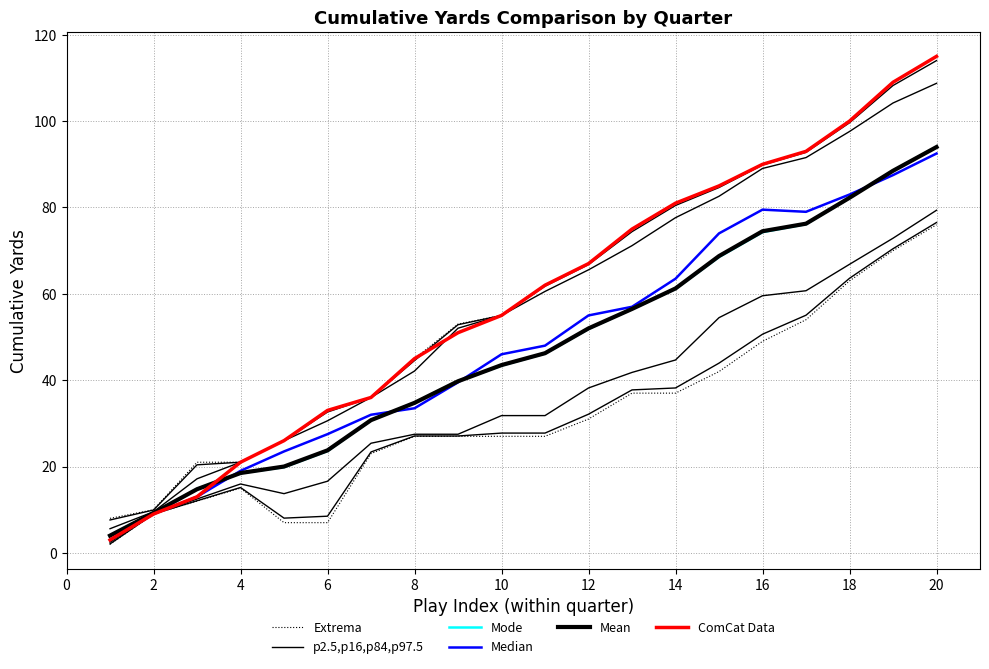

True or false: Extrema and ComCat Data cross at least once.

False